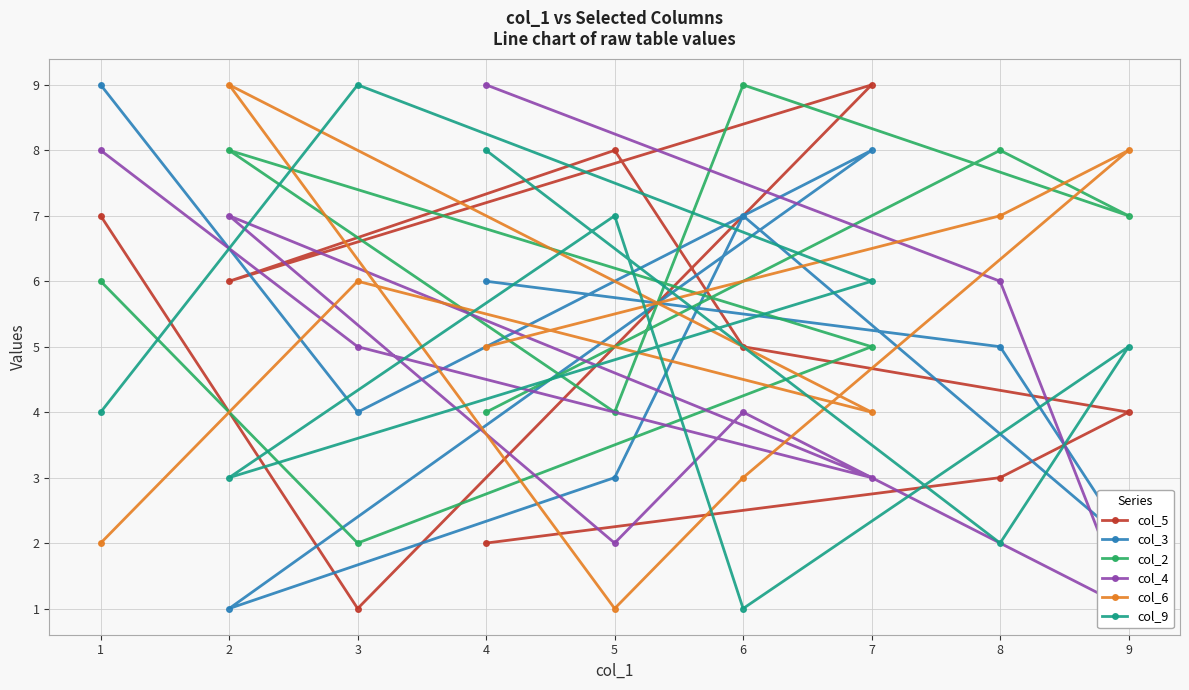

Is the value of col_6 at 9 greater than the value of col_3 at 8?

Yes